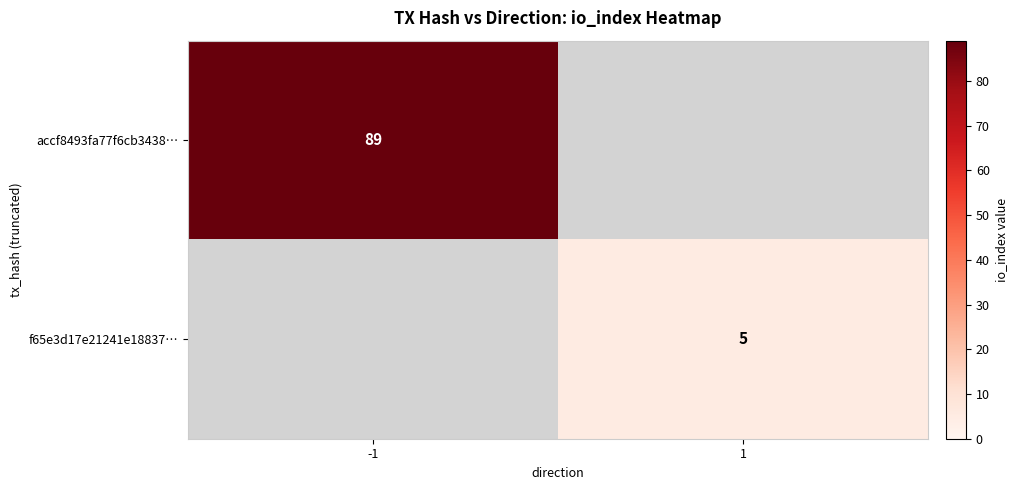

The f65e3d17e21241e18837… series shows 5 at 1. True or false?

True